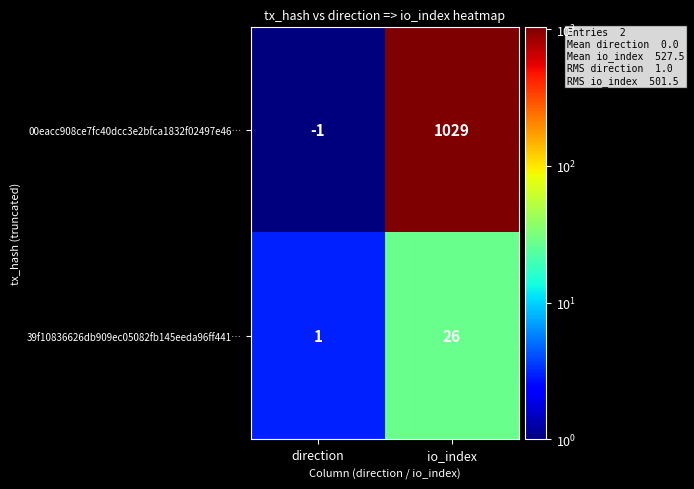

What is the difference between the highest and lowest values at direction?

2